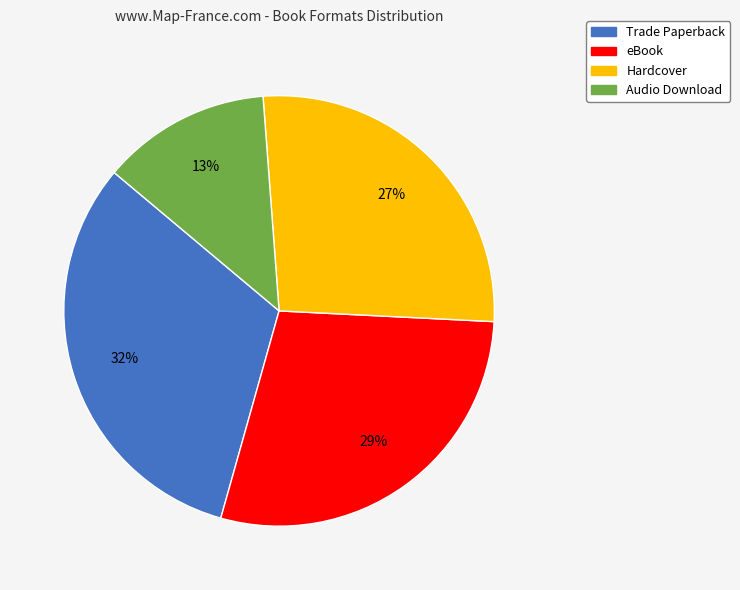

To the nearest percent, what is the difference between the largest and smallest slice percentages?

19%